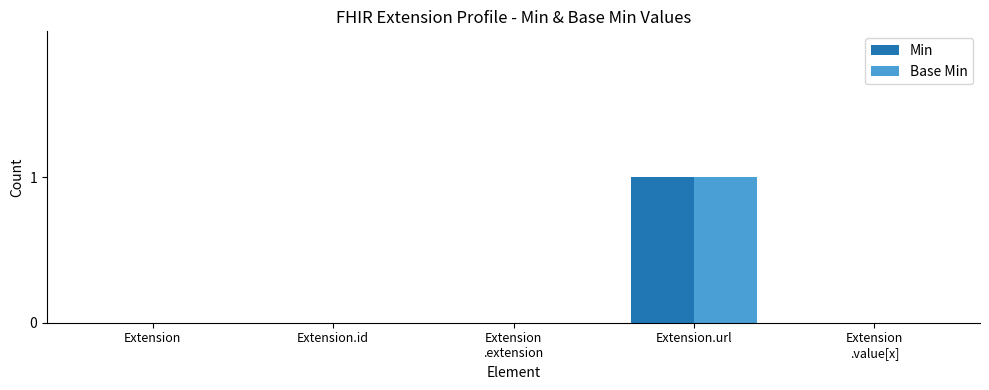

Reading left to right, list all the values displayed in this chart.

Min: Extension=0	Extension.id=0	Extension
.extension=0	Extension.url=1	Extension
.value[x]=0
Base Min: Extension=0	Extension.id=0	Extension
.extension=0	Extension.url=1	Extension
.value[x]=0